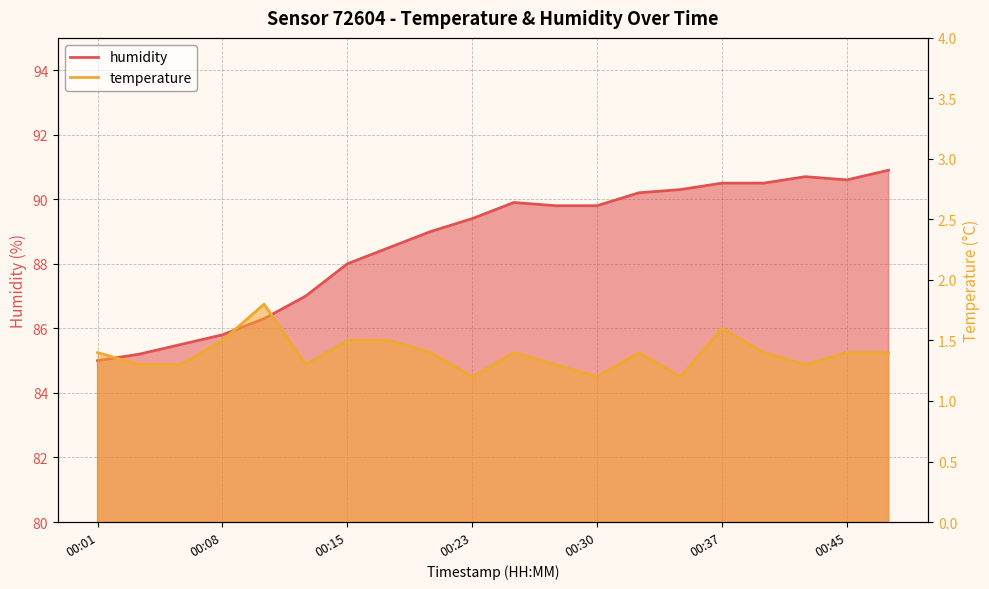

At which category does the chart reach its minimum across all series?

00:23